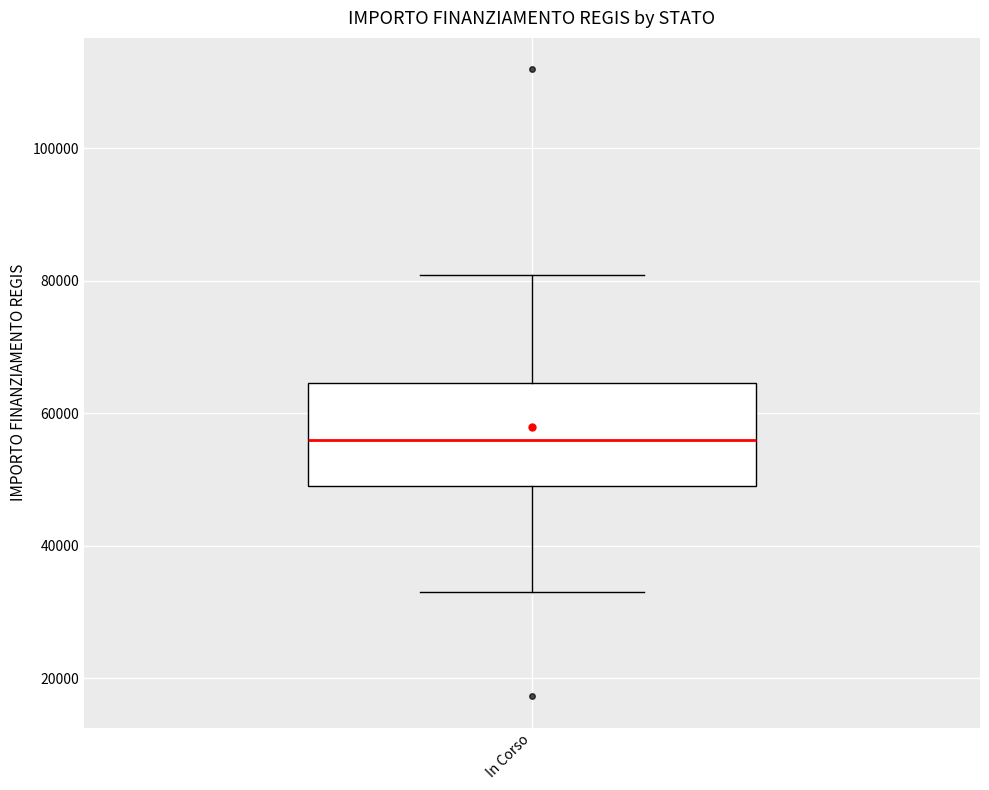

Transcribe this box plot: give where the median line is, the range the box spans, and where the two whiskers end, as read against the y-axis. The values are not printed on the chart, so give them approximately, as read against the axis.

median 56000, box 50000 to 64000, whiskers 32000 to 80000